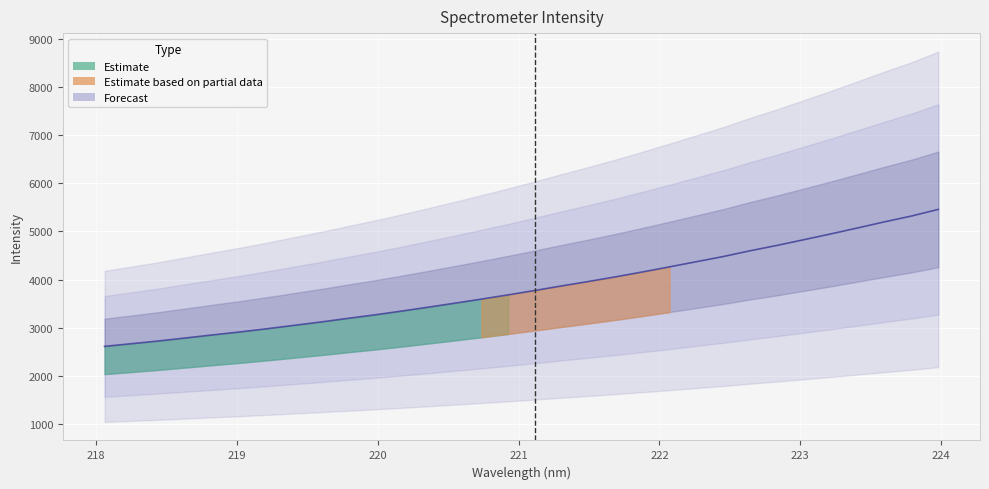

True or false: there are more than 2 points higher than both neighbors.

False